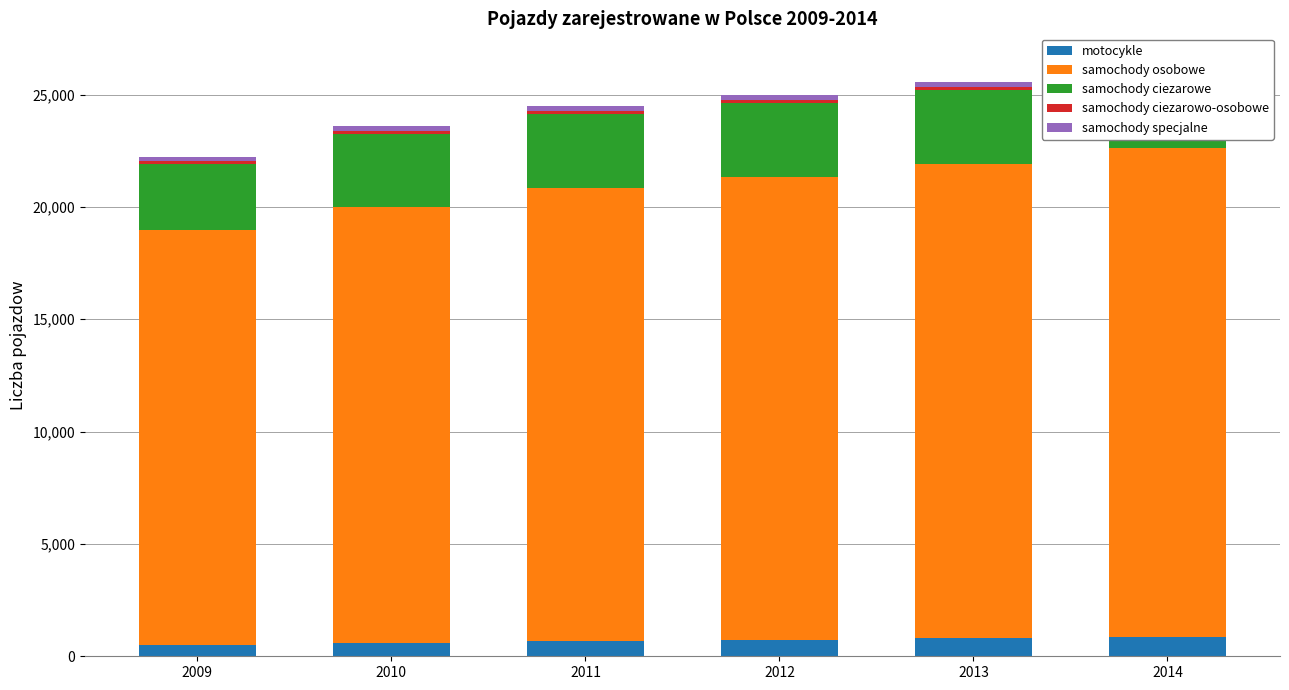

Rank the categories by samochody ciezarowe value from lowest to highest.

2009, 2010, 2012, 2013, 2011, 2014